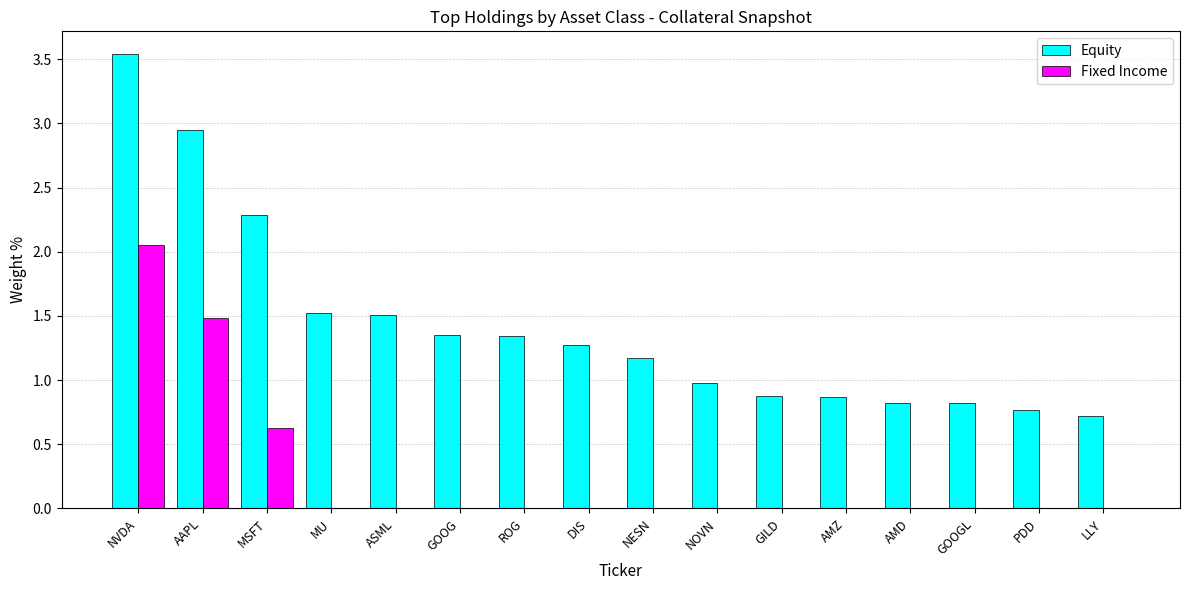

How many distinct data groups are displayed?

2